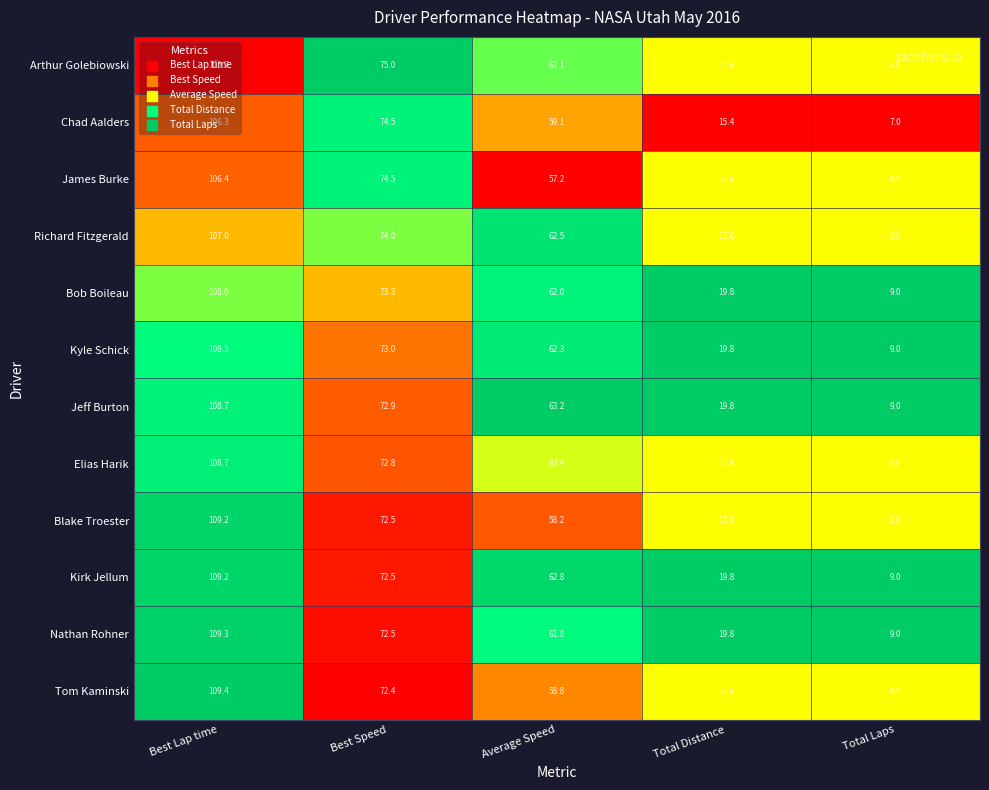

True or false: Bob Boileau has a value of 19.8 at Total Distance.

True